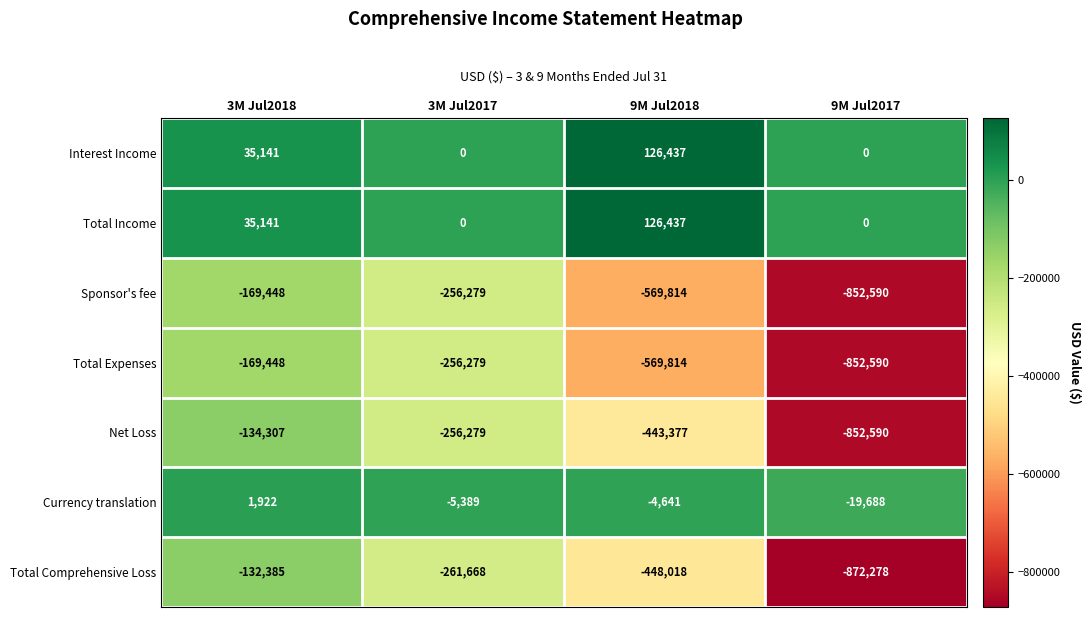

How many data points does each series have?

4